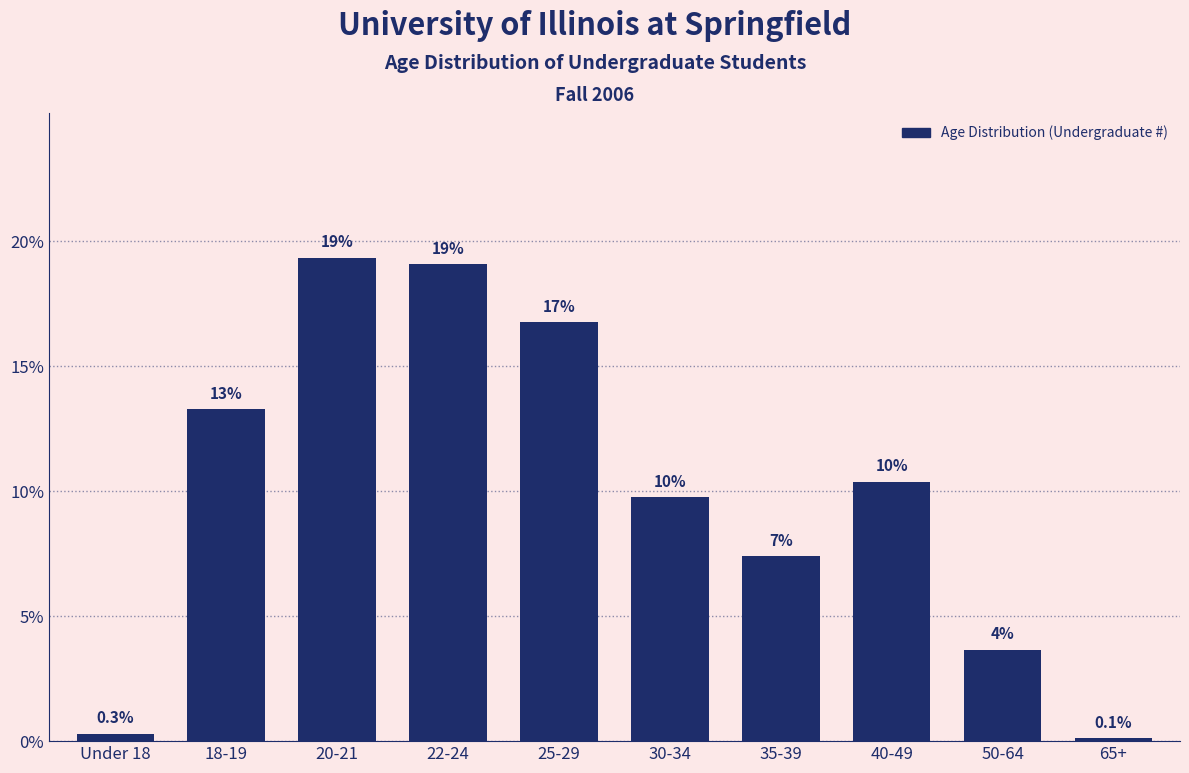

Are the bars horizontal?

No